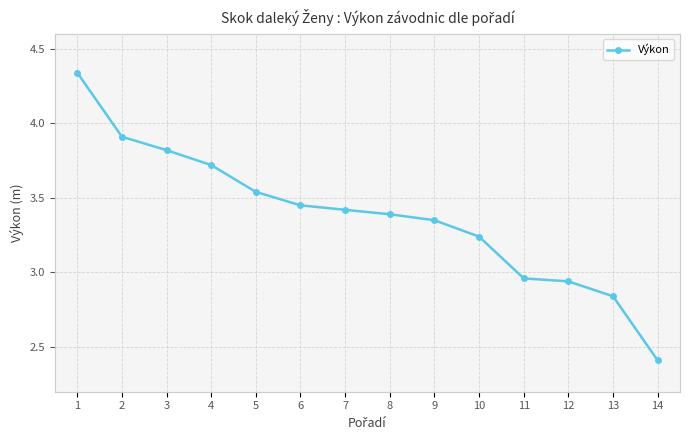

Rank the categories by value from lowest to highest.

14, 13, 12, 11, 10, 9, 8, 7, 6, 5, 4, 3, 2, 1